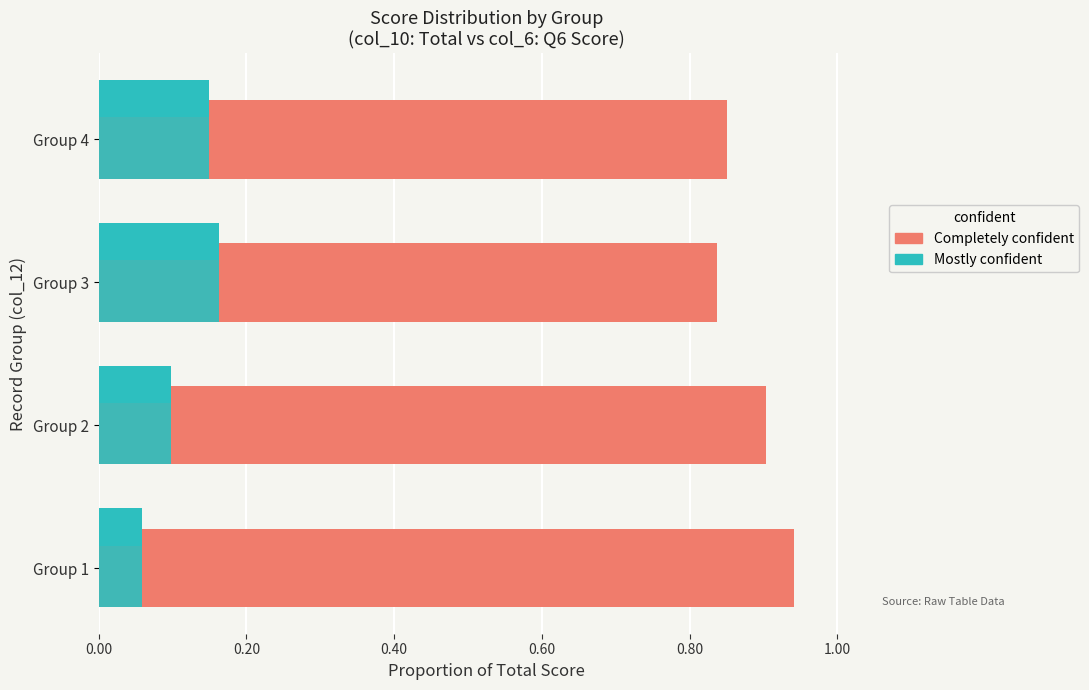

Is it true that Completely confident equals 1.5 at Group 3?

False